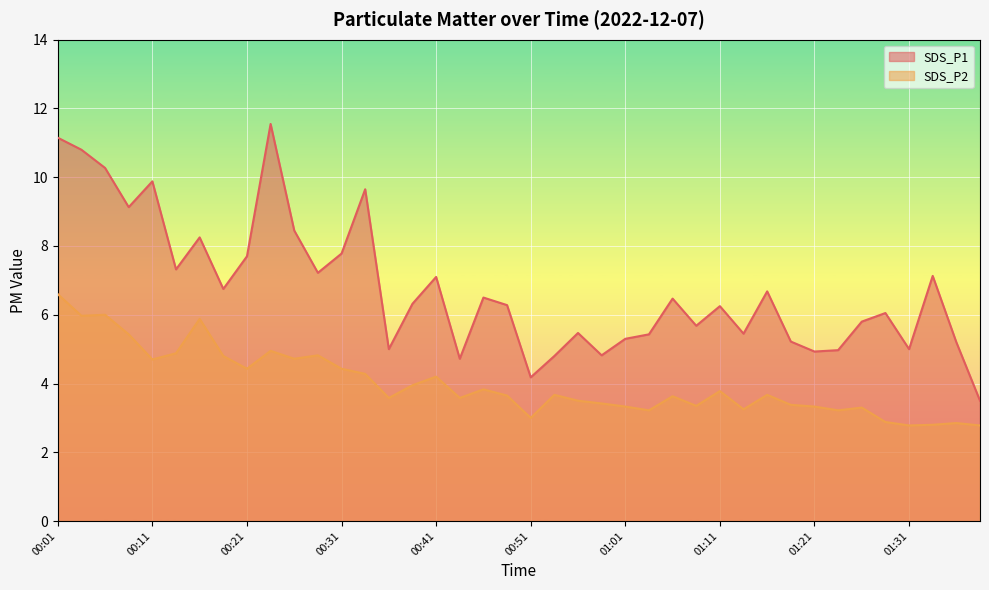

What is the maximum value for SDS_P1?

11.6